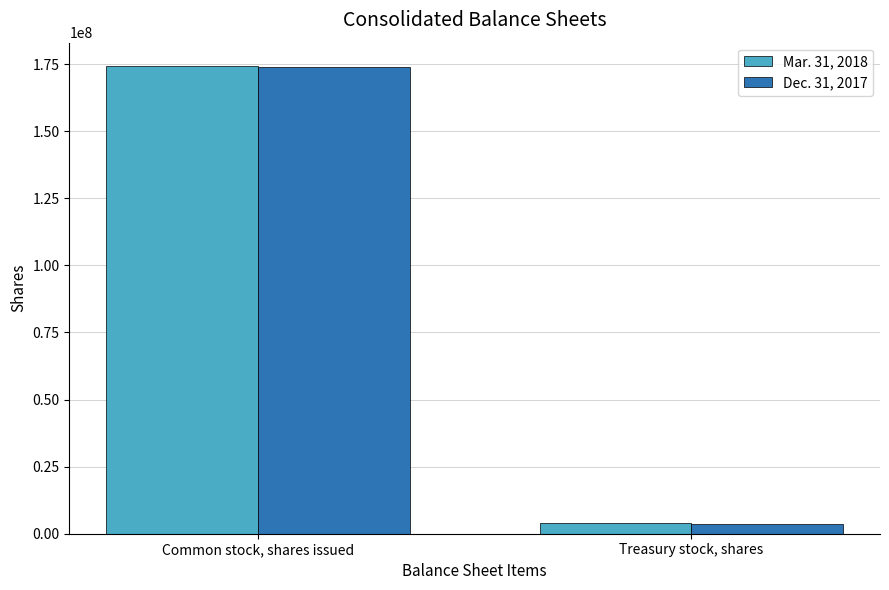

Count the number of data series in this chart.

2